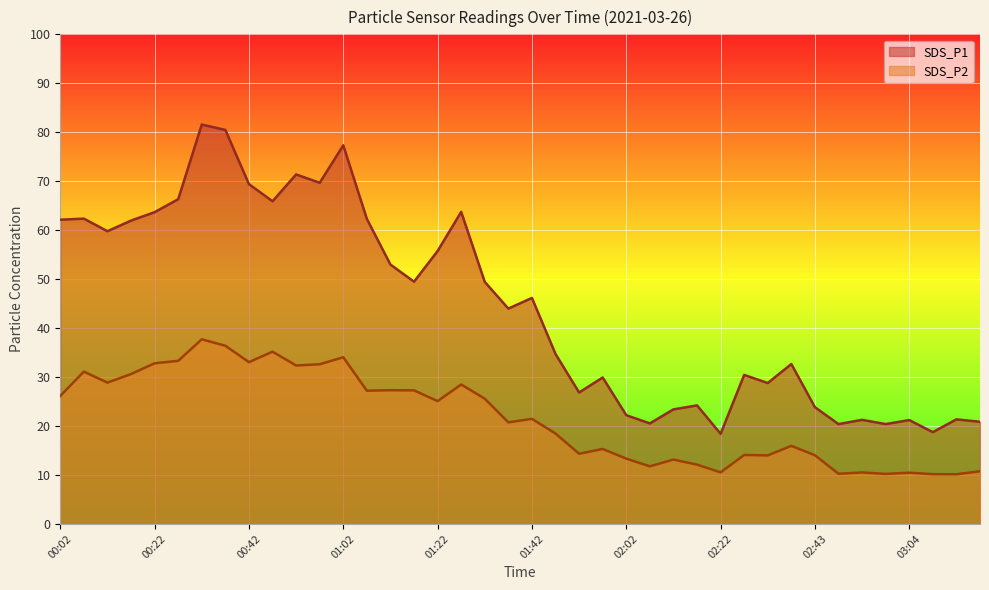

What is the difference between the highest and lowest values at 01:17?

22.2